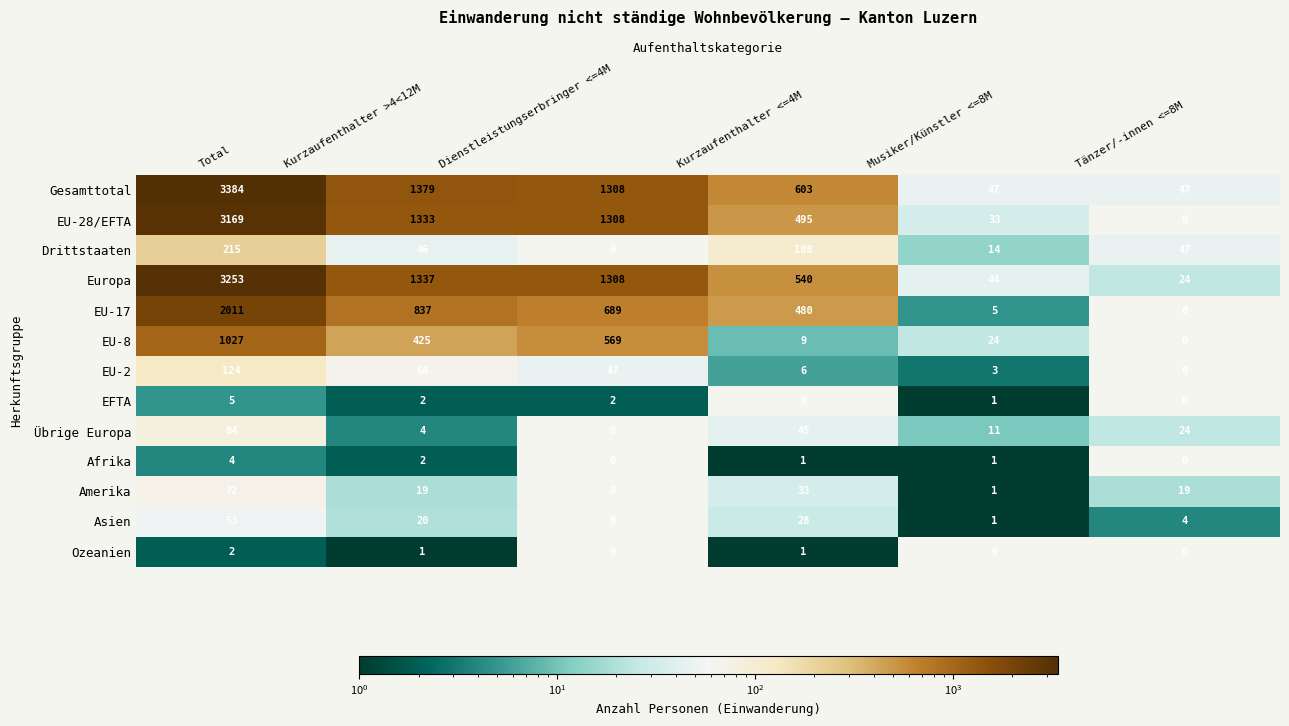

Rank the series by their maximum value, from highest to lowest.

Gesamttotal, Europa, EU-28/EFTA, EU-17, EU-8, Drittstaaten, EU-2, Übrige Europa, Amerika, Asien, EFTA, Afrika, Ozeanien